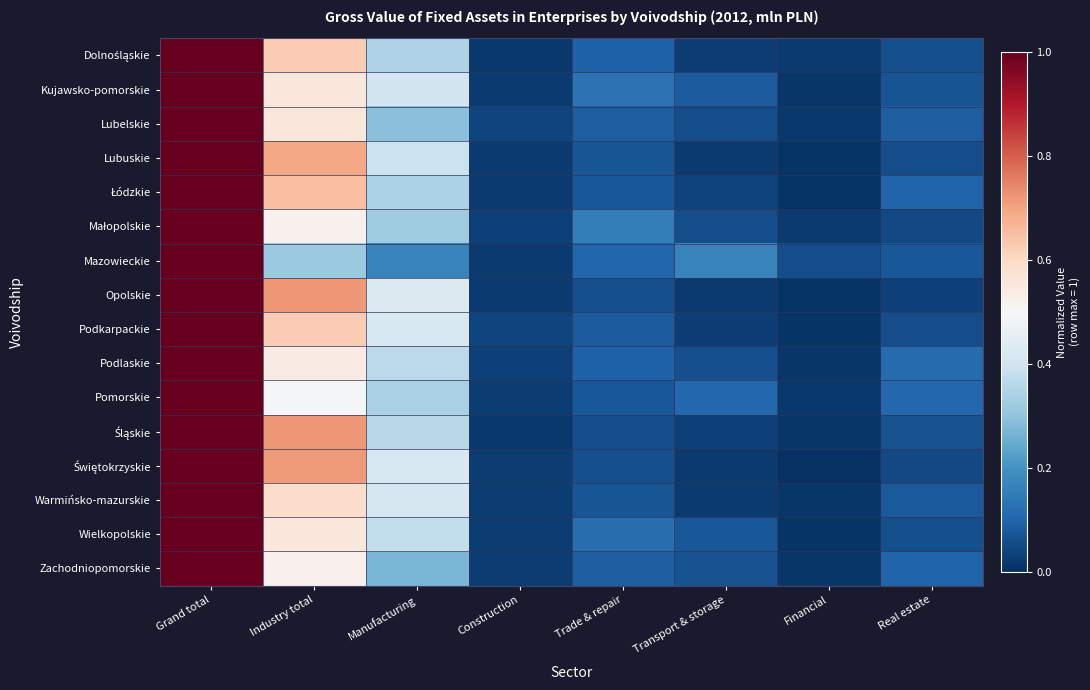

At how many categories does at least one series exceed 0?

8